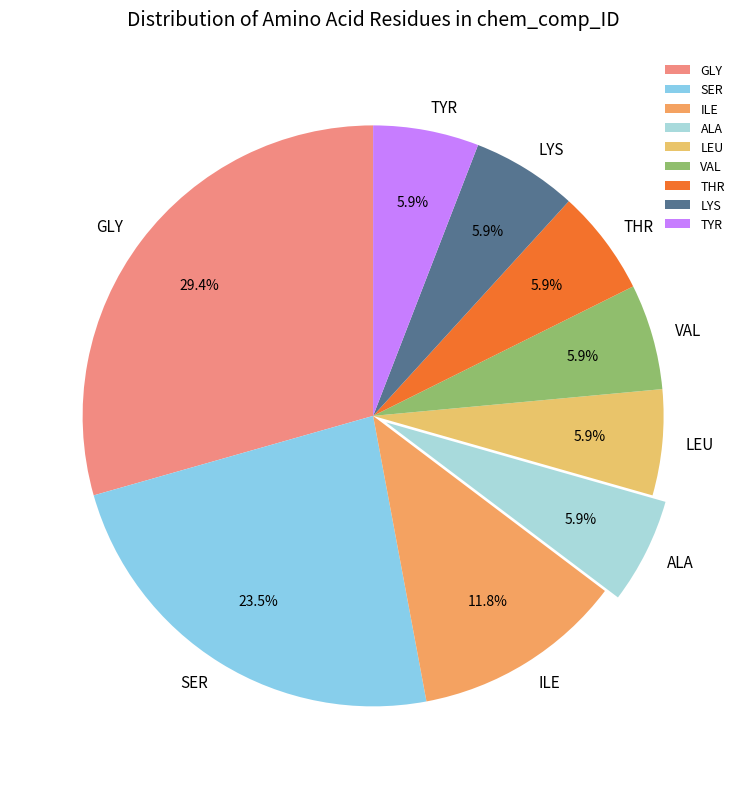

Approximately how many times larger is the value at ILE compared to ALA?

2.0